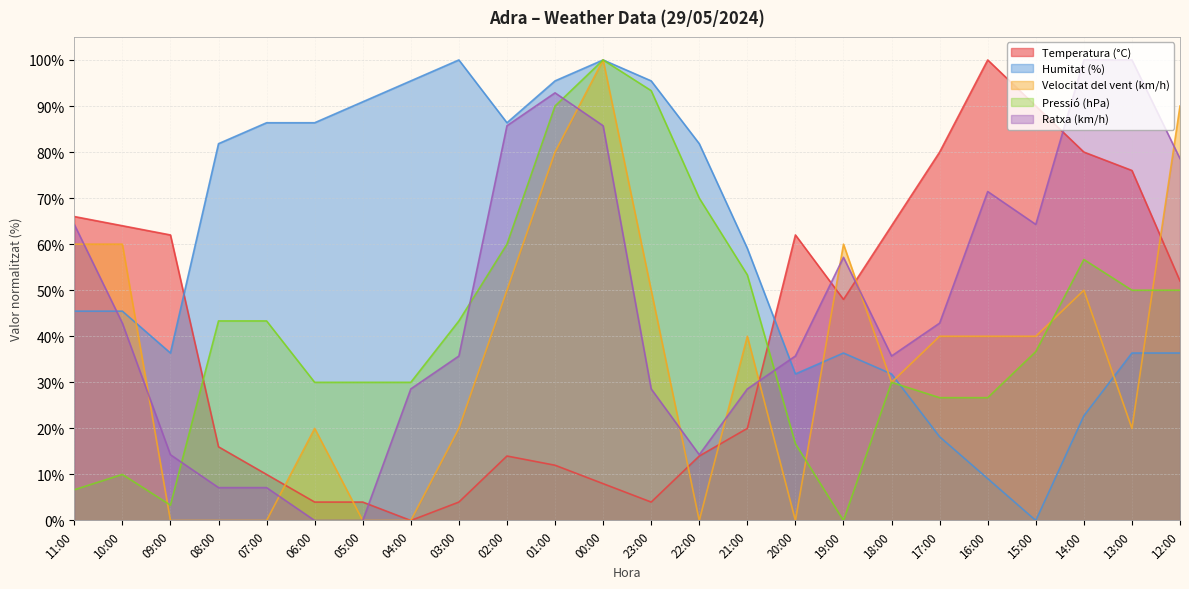

The value of Pressió (hPa) at 07:00 is 43.3. True or false?

True